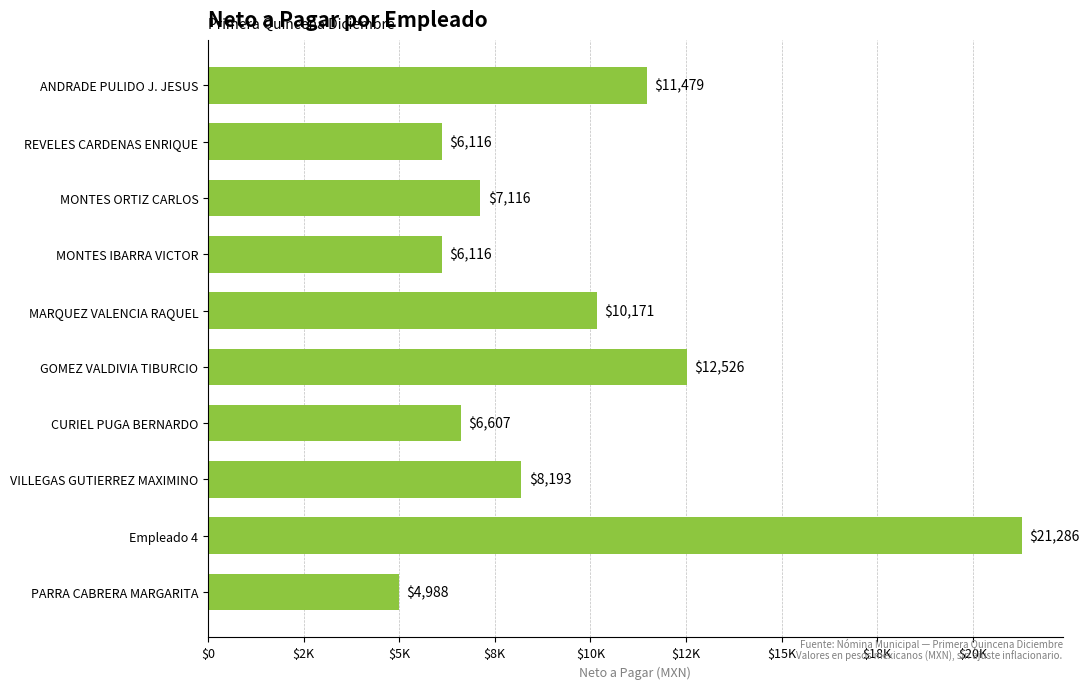

Does the chart contain any negative values?

No